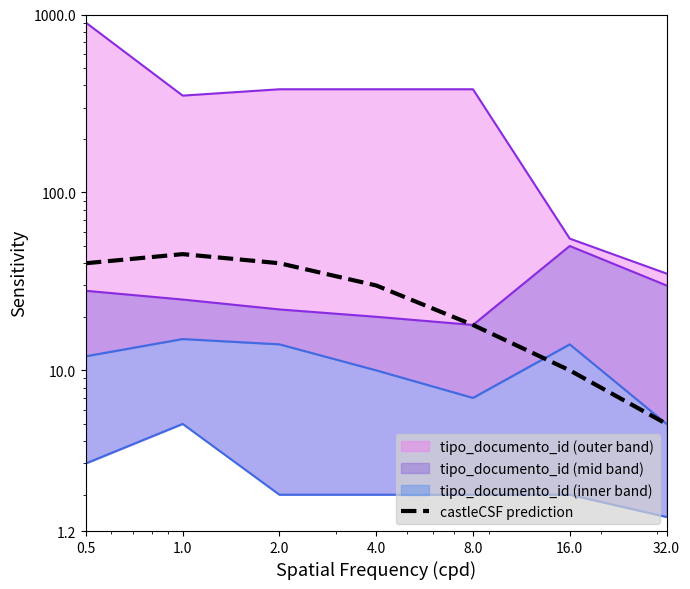

Count the values in the range 10 to 40.

5